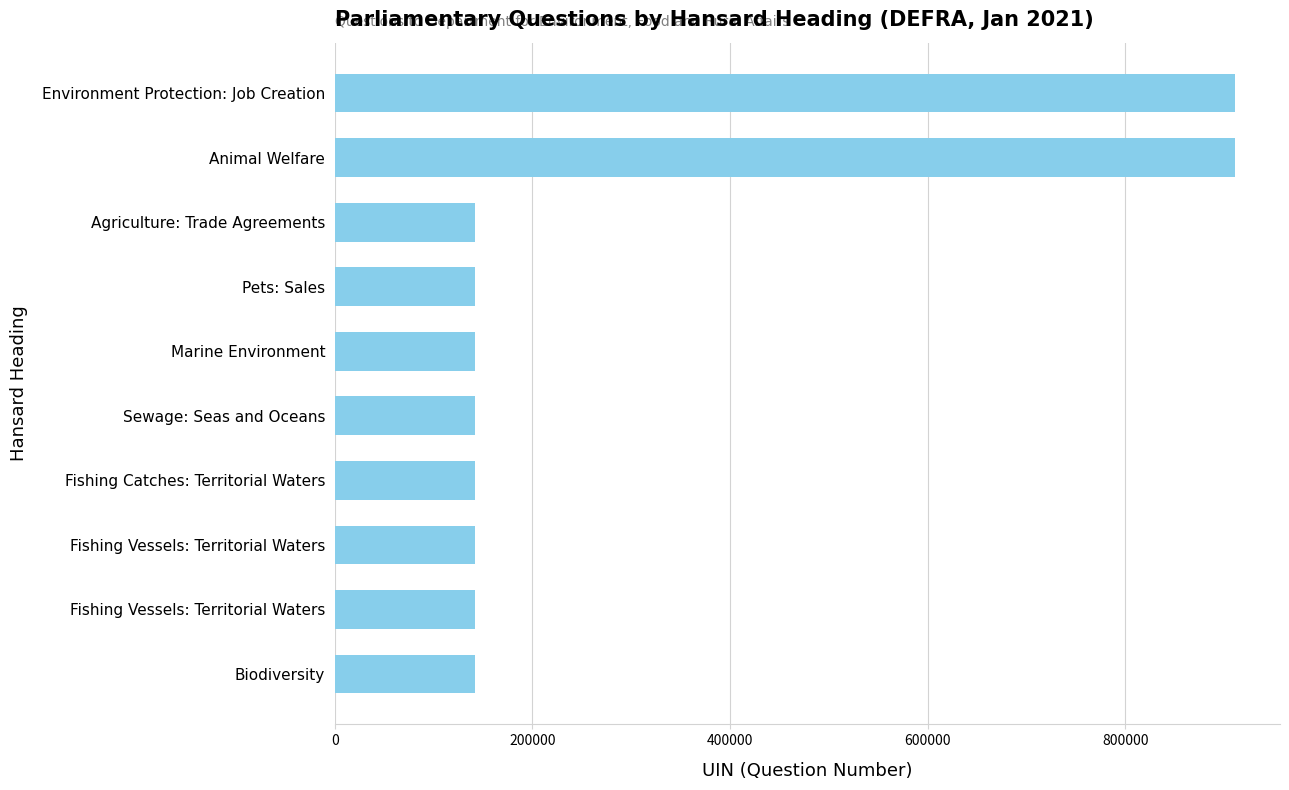

How many bars are there in total?

10